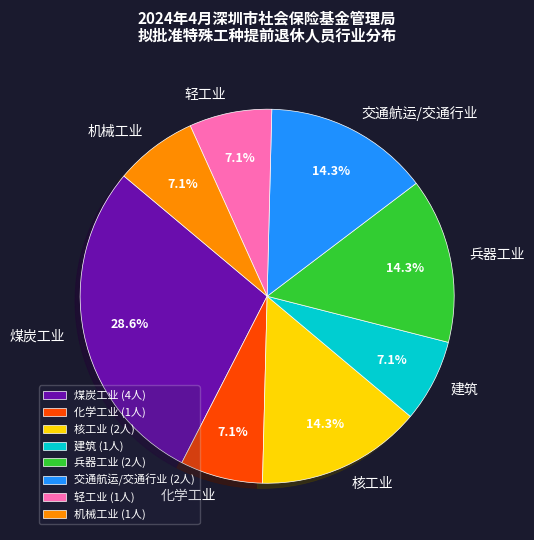

Between 煤炭工业 and 轻工业, which is larger?

煤炭工业